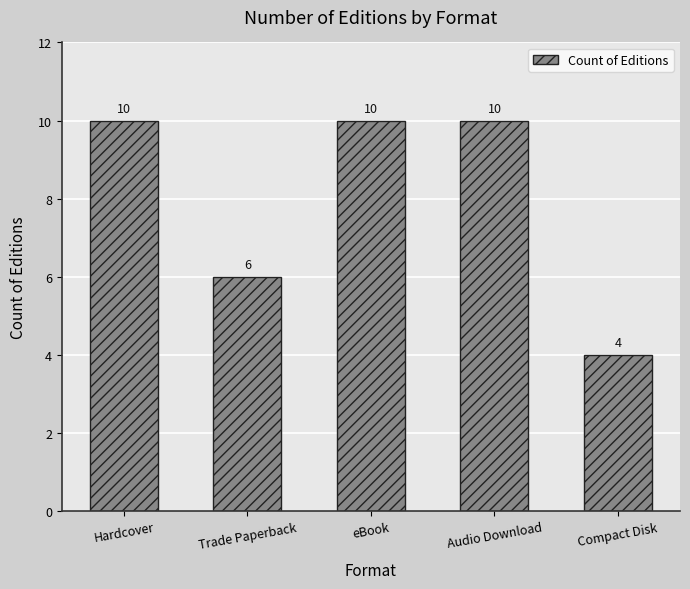

Where is the data nearest to the value 7?

Trade Paperback